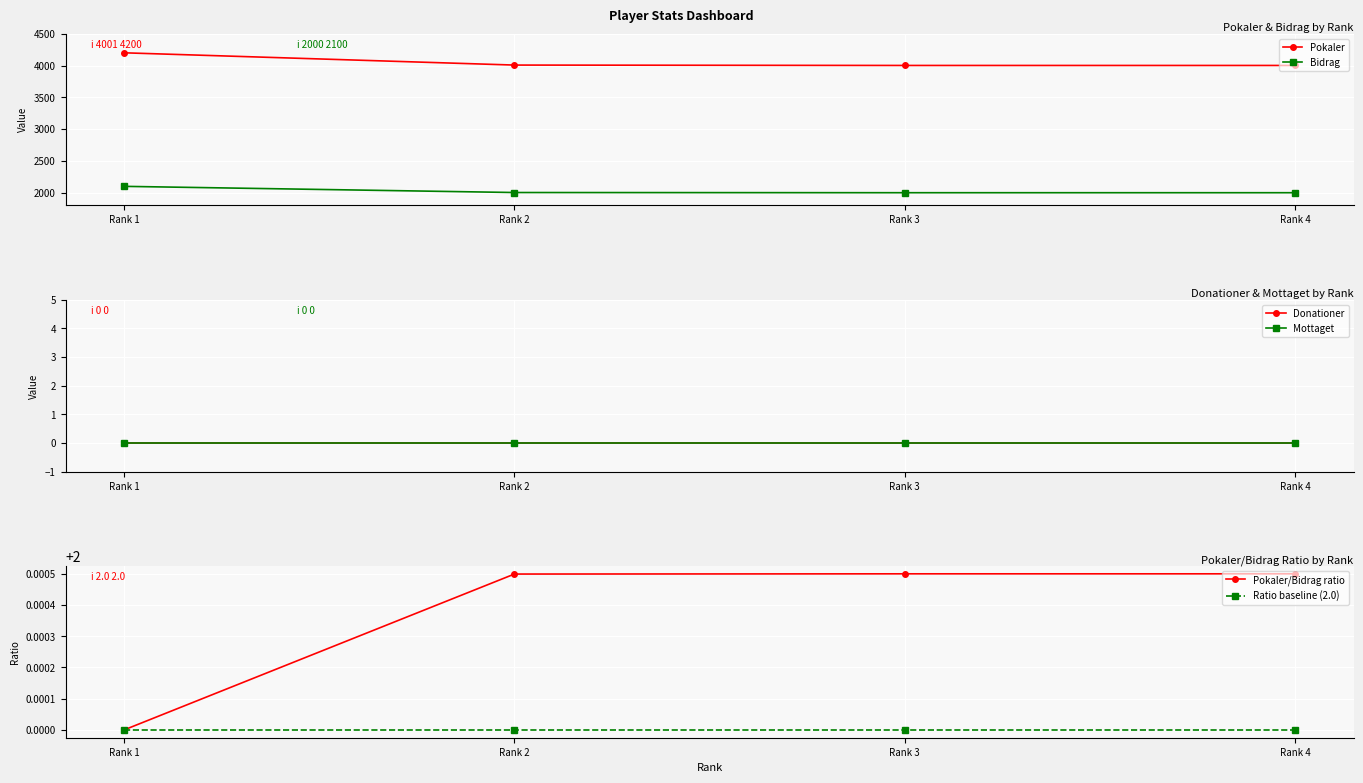

What is the highest value of the Bidrag series?

2100